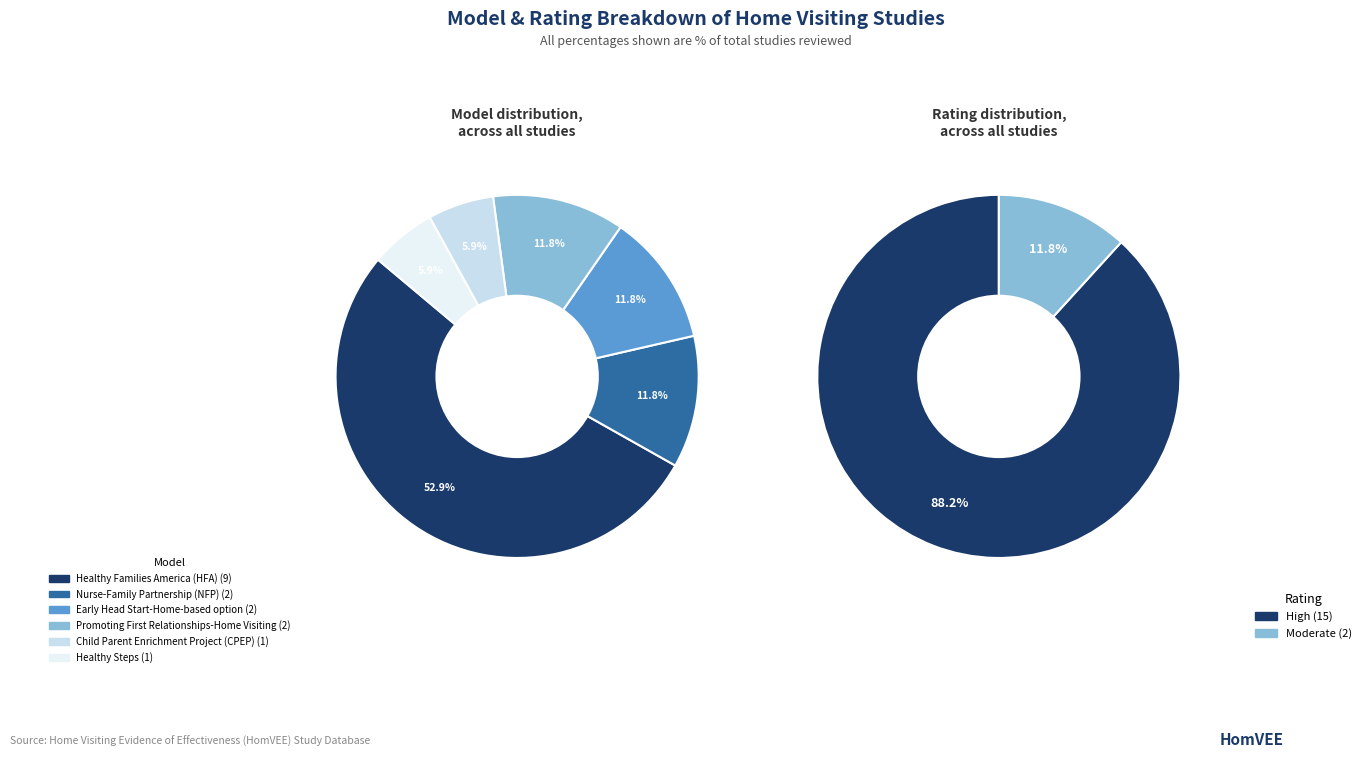

How much of the chart is everything except Healthy Families America (HFA)?

47.1%